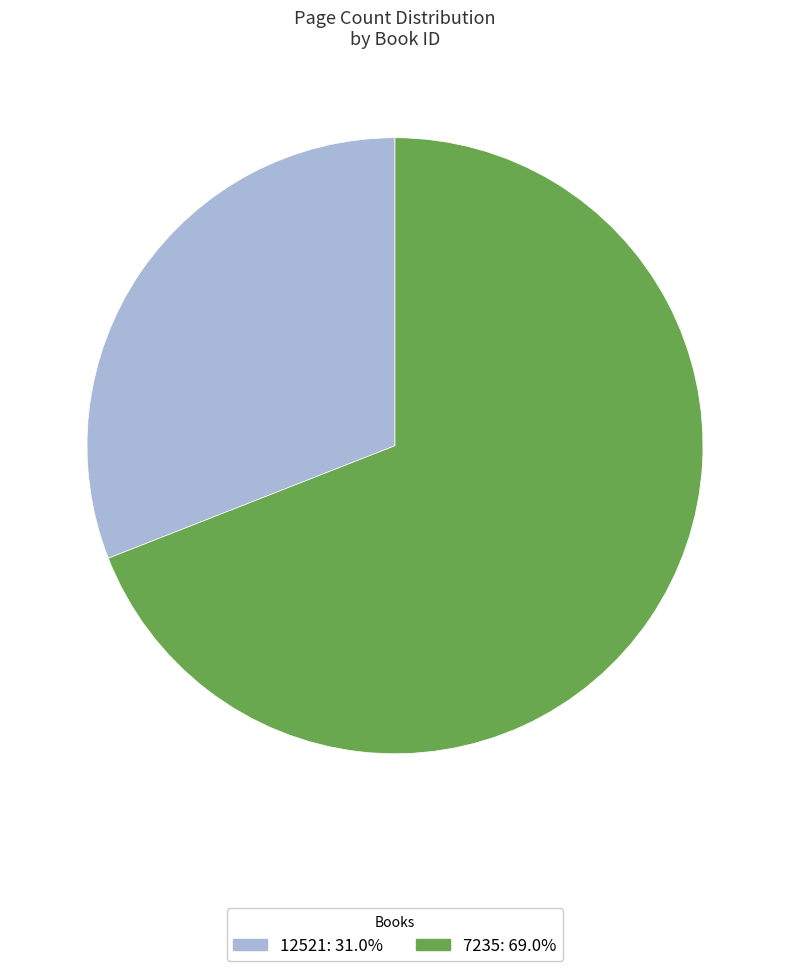

Does any single category account for the majority?

Yes